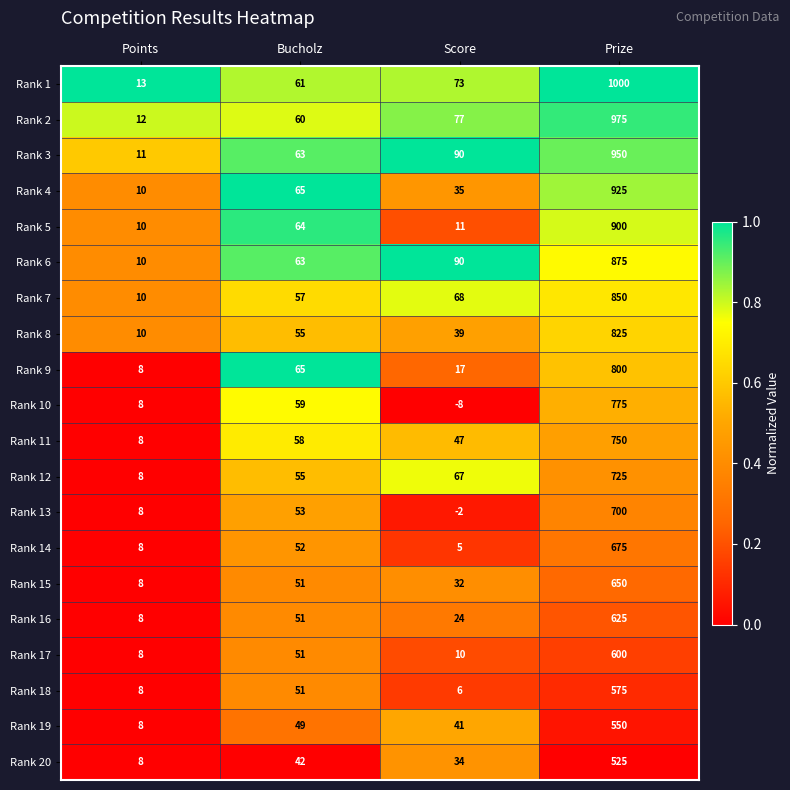

Rank the series at Prize from highest to lowest value.

Rank 1, Rank 2, Rank 3, Rank 4, Rank 5, Rank 6, Rank 7, Rank 8, Rank 9, Rank 10, Rank 11, Rank 12, Rank 13, Rank 14, Rank 15, Rank 16, Rank 17, Rank 18, Rank 19, Rank 20